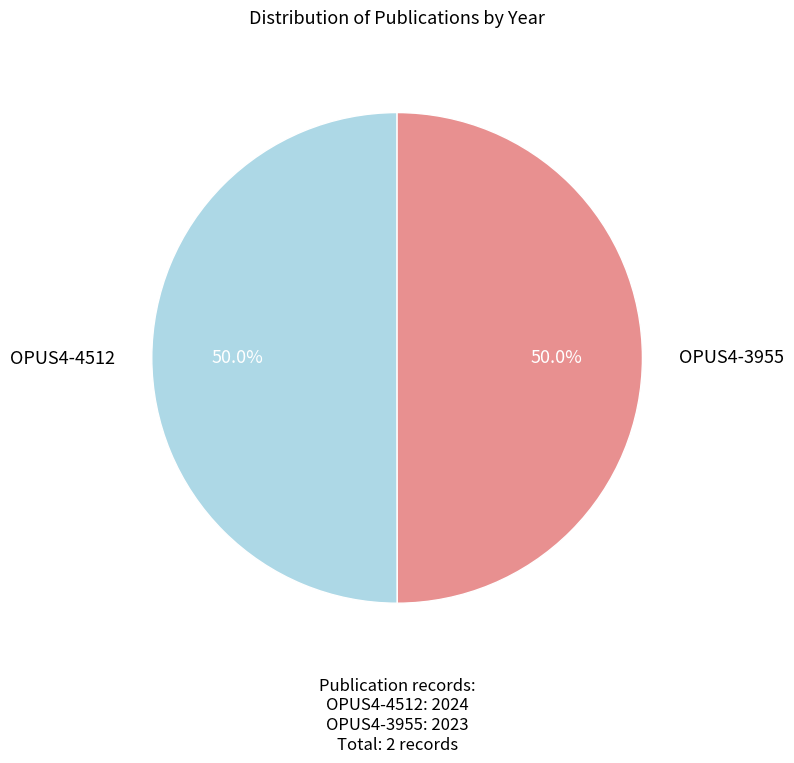

Approximately how many times larger is the value at OPUS4-3955 compared to OPUS4-4512?

1.0